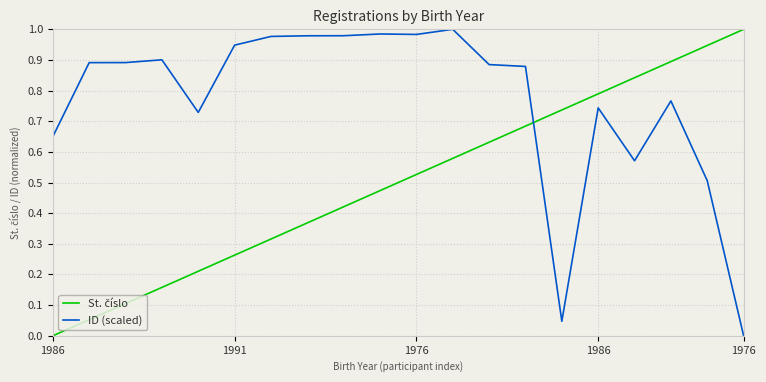

Where do St. číslo and ID (scaled) first cross each other?

13 and 14